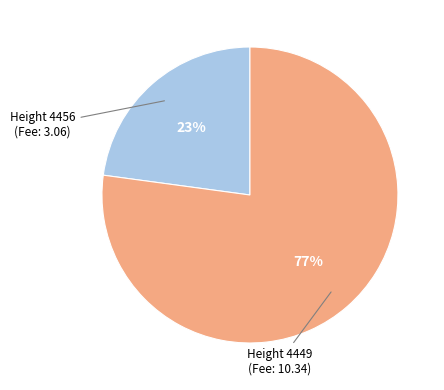

To the nearest percent, what is the difference between the largest and smallest slice percentages?

54%